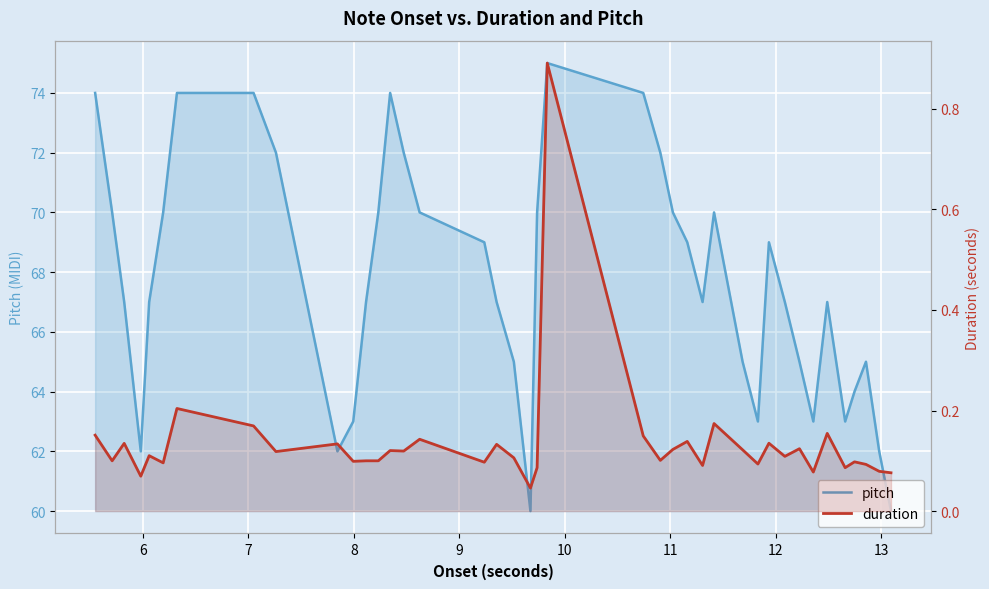

The value of duration at 27 is 0.0. True or false?

False